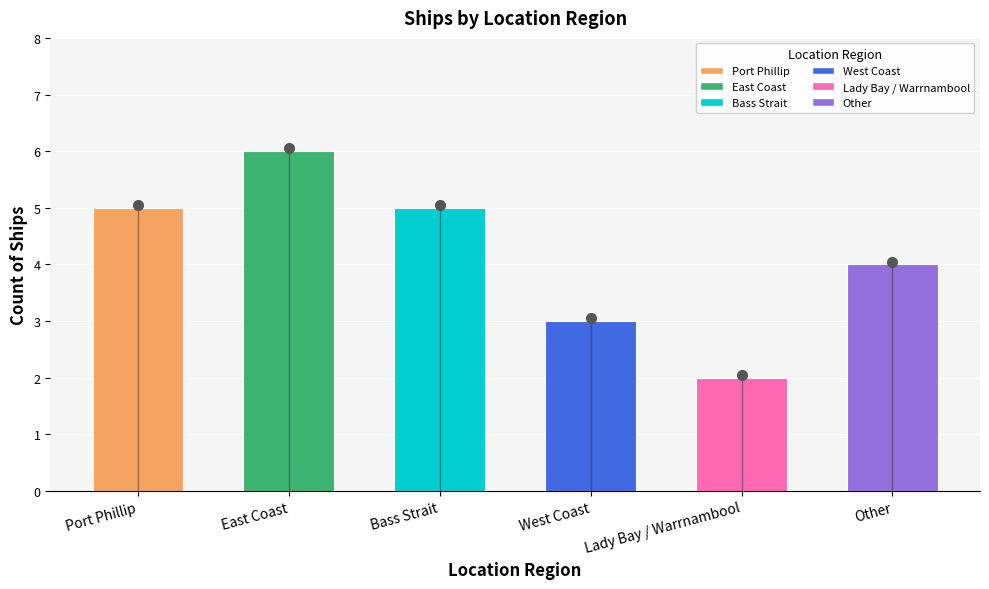

What position from the right is Port Phillip?

6